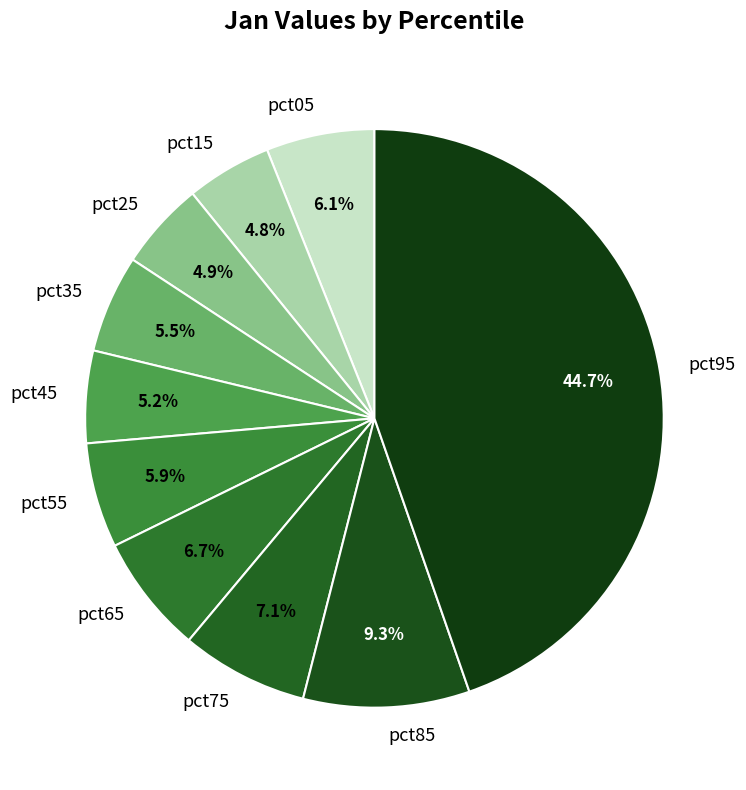

To the nearest percent, what is the difference between the largest and smallest slice percentages?

40%